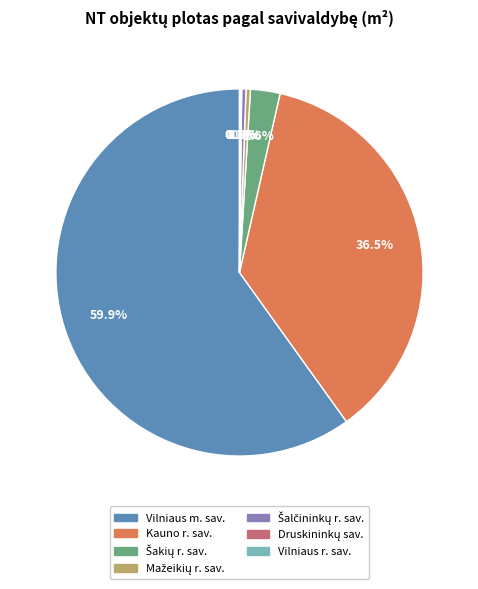

What percentage is NOT represented by Kauno r. sav.?

63.5%